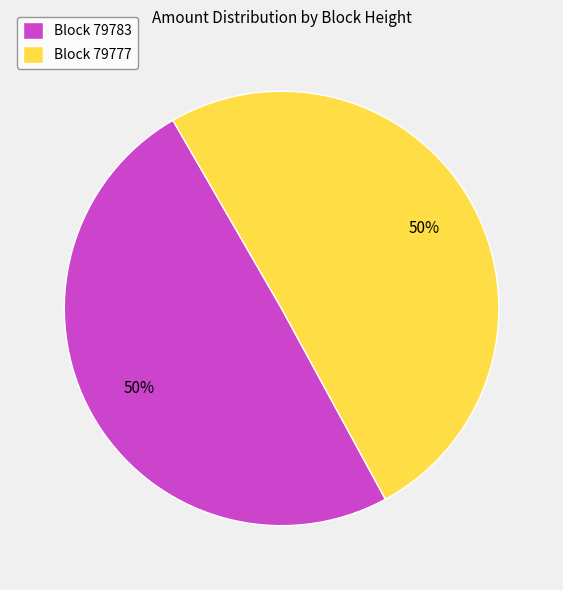

Is it true that Block 79777 is 50% of the pie?

True